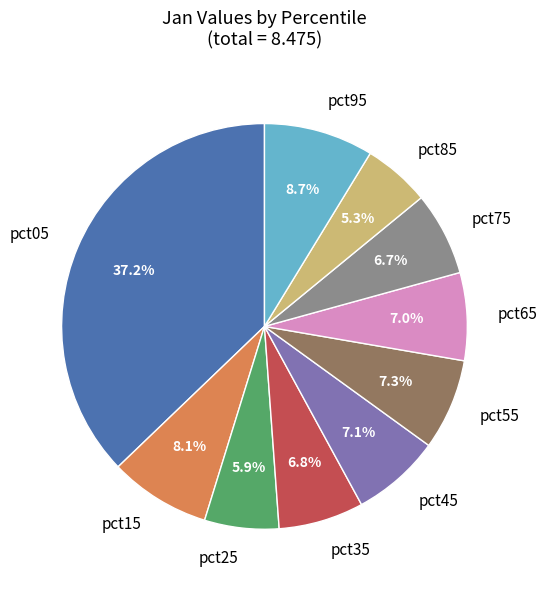

What portion of the pie excludes pct15?

91.9%